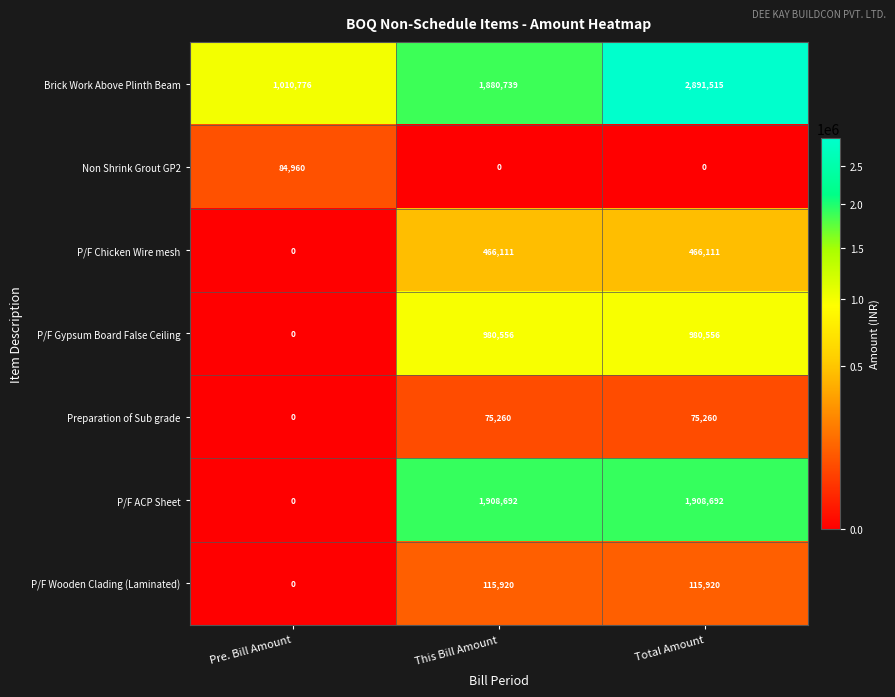

Between This Bill Amount and Total Amount, which series saw the biggest shift?

Brick Work Above Plinth Beam